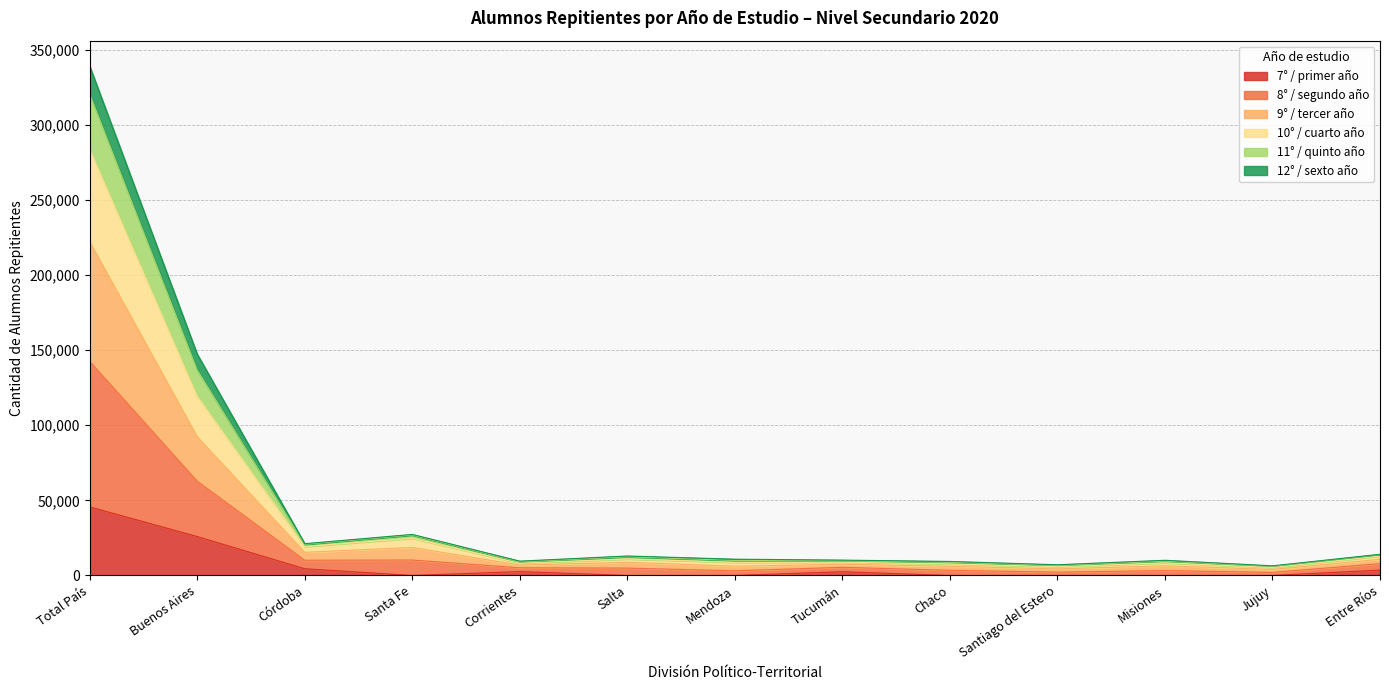

Does the chart have visible grid lines?

Yes